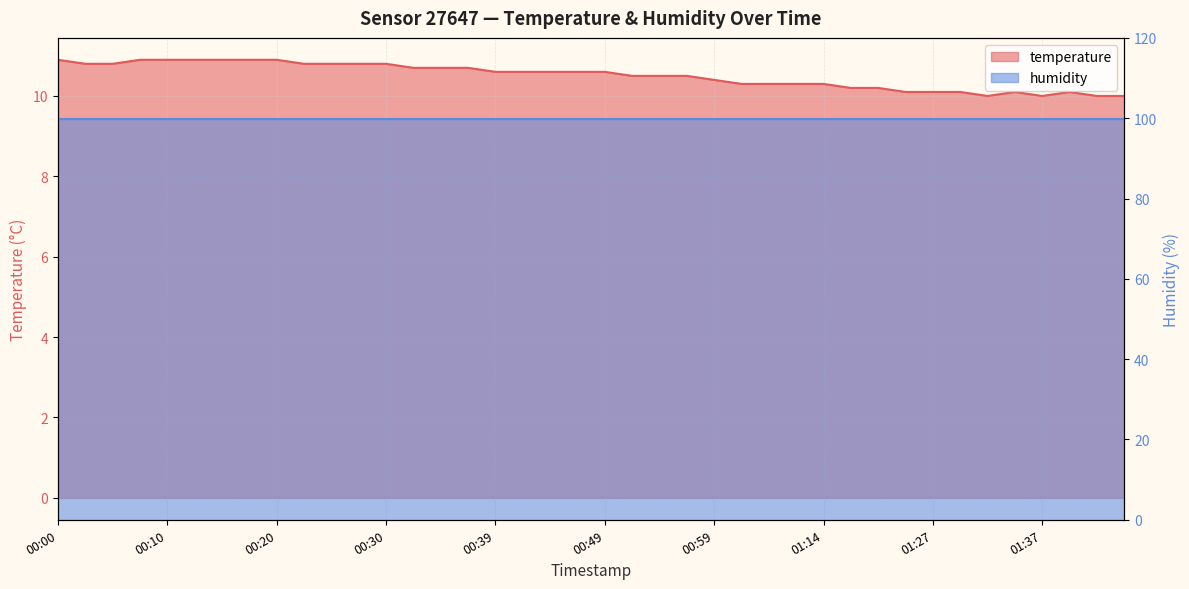

Is it true that the value at 01:35 is 16.7?

False